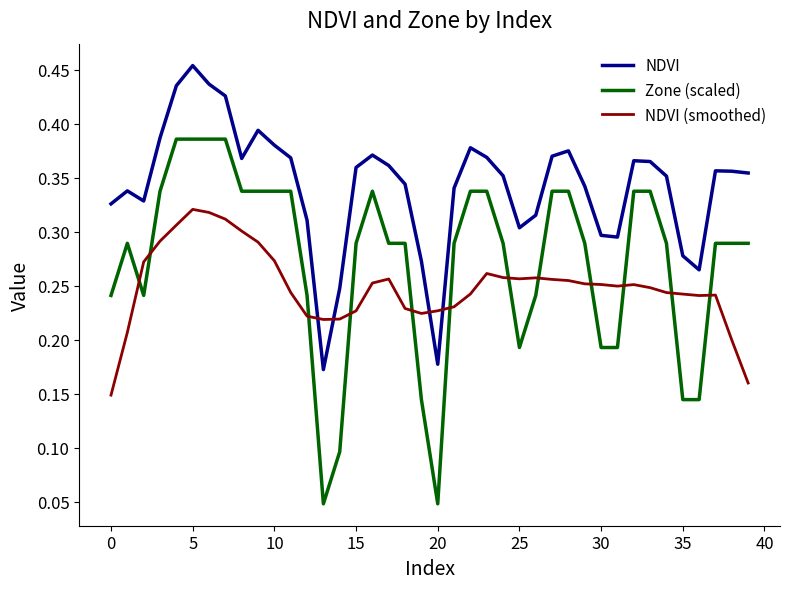

True or false: NDVI (smoothed) and Zone (scaled) cross at least once.

True